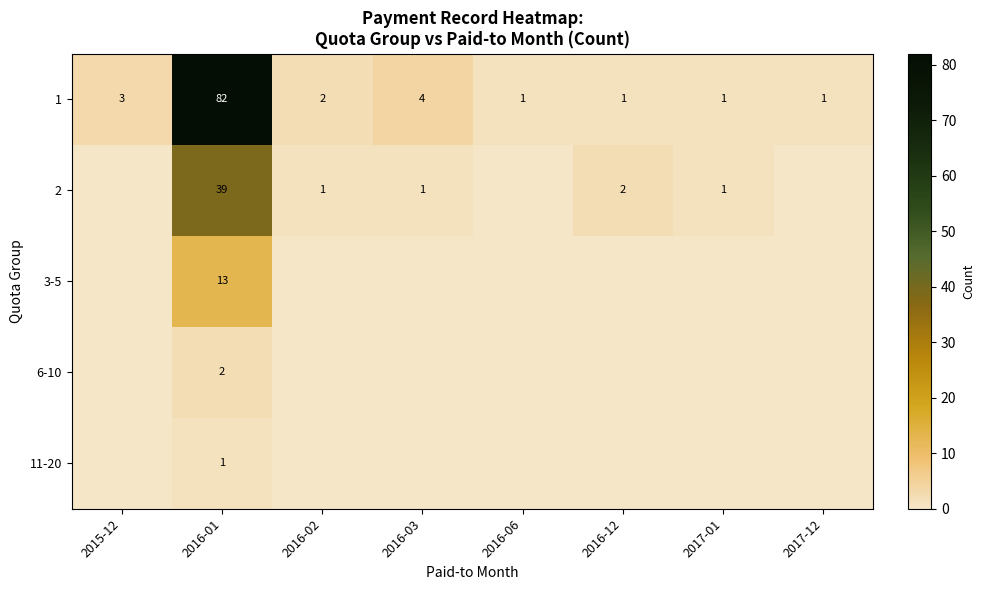

At which label does 1 first exceed 2?

2015-12